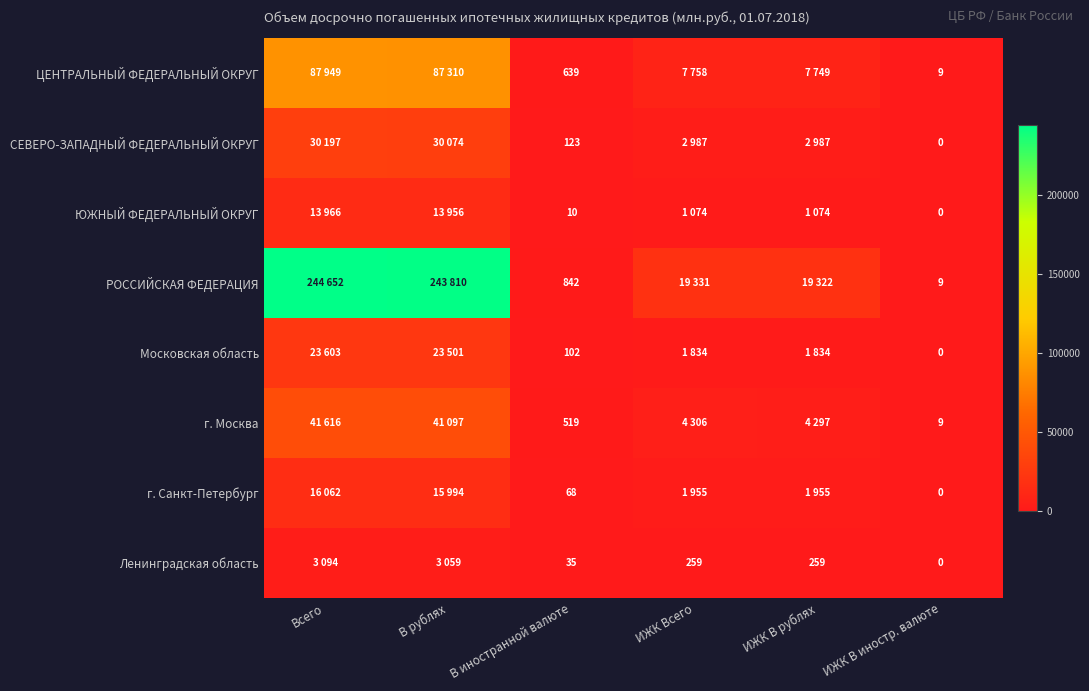

The Московская область series shows 102 at В иностранной валюте. True or false?

True